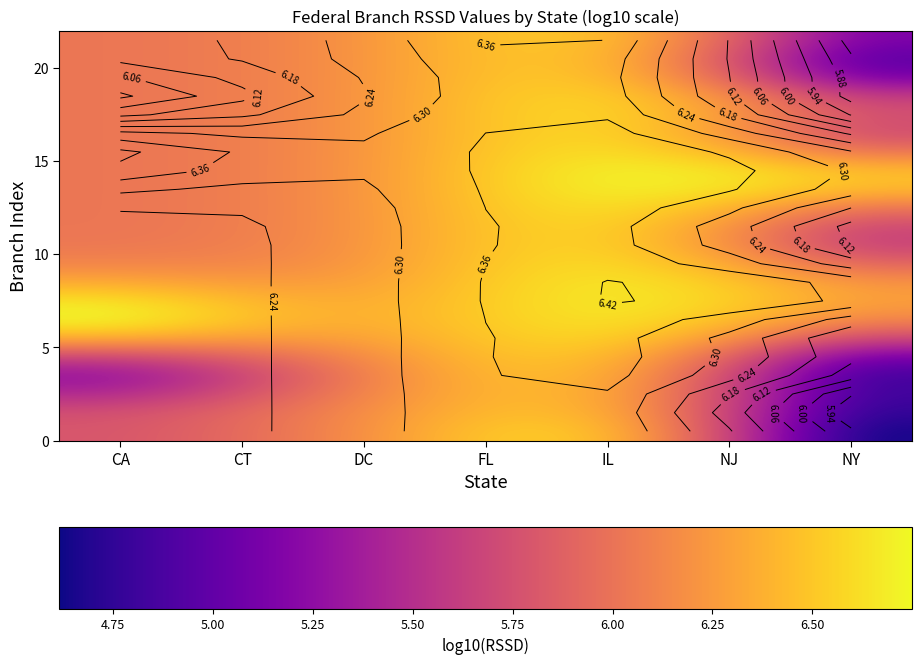

At which category is the sum across all series the highest?

IL